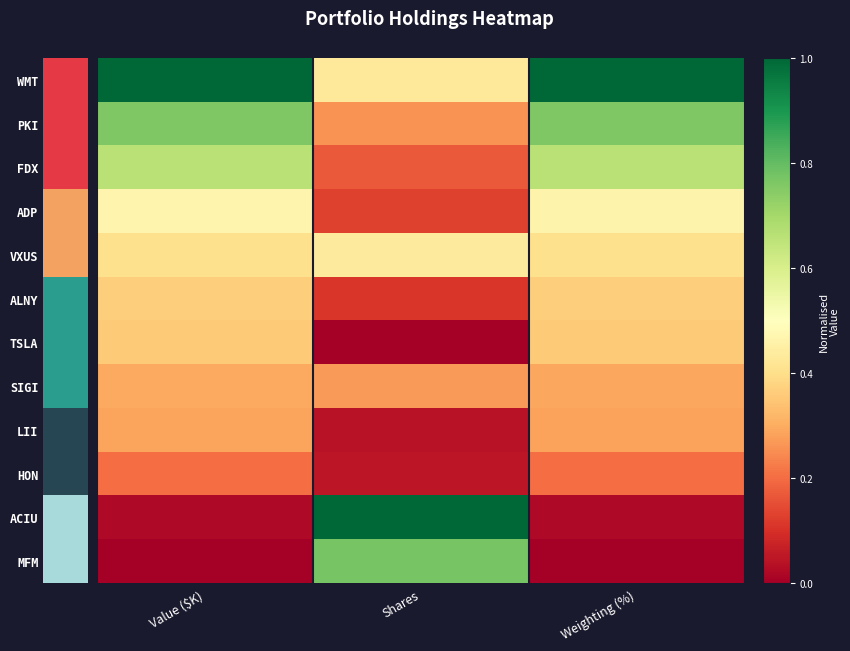

Count the number of categories in the chart.

3